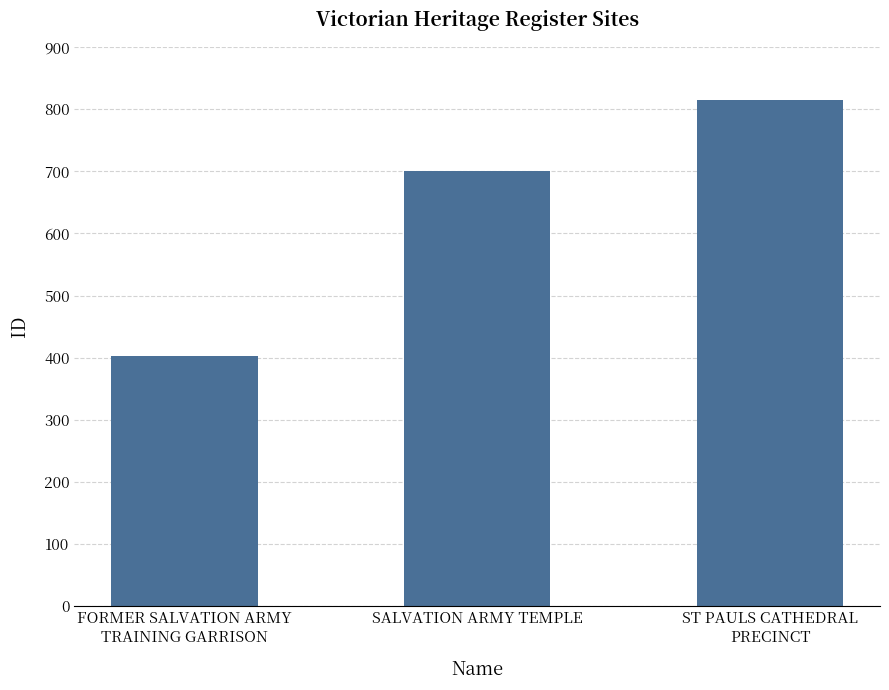

Is it true that the value at SALVATION ARMY TEMPLE is 280?

False